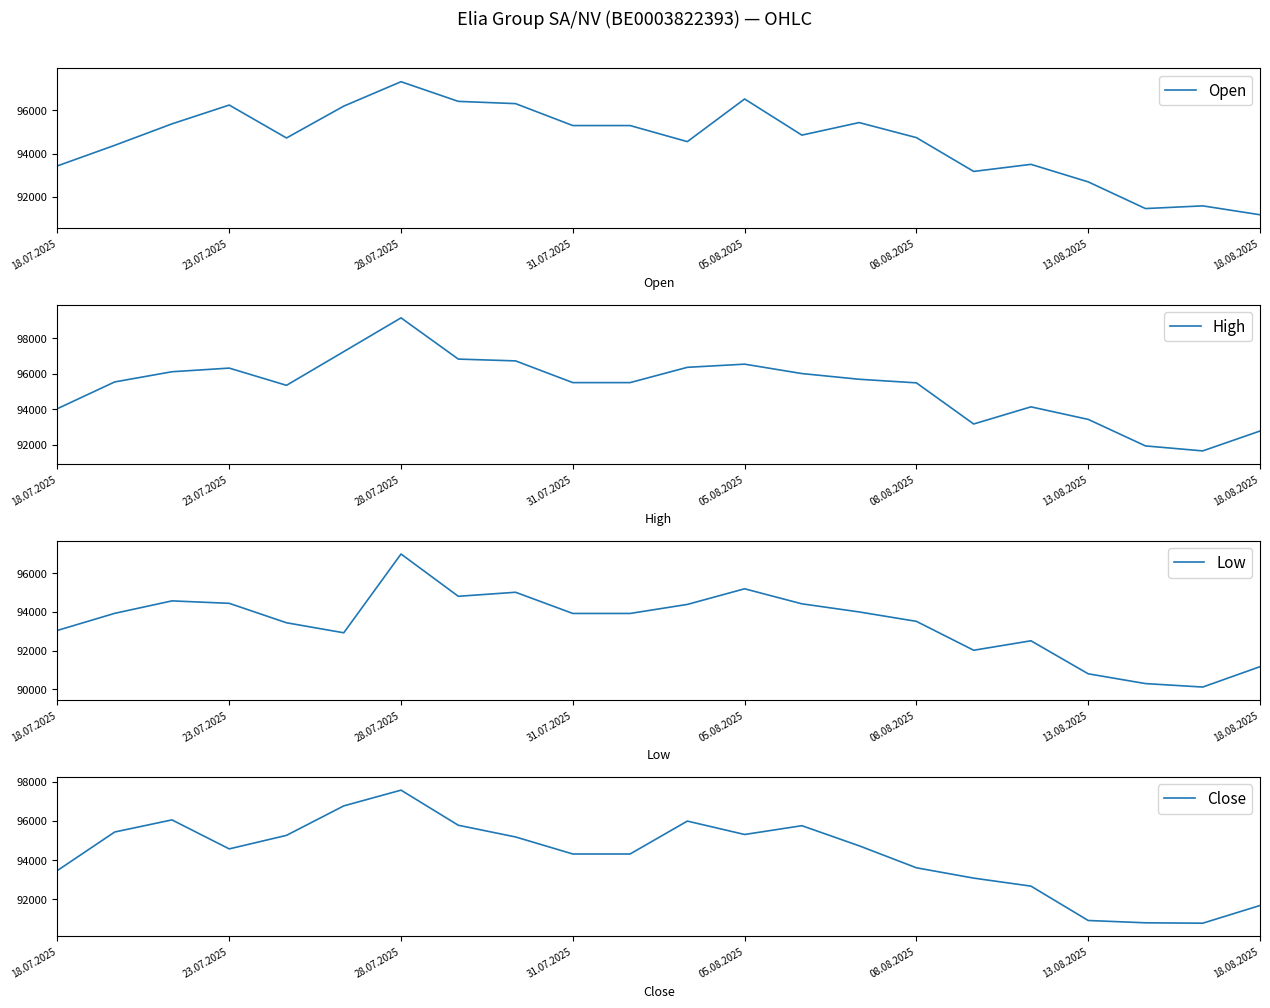

True or false: High and Low cross at least once.

False